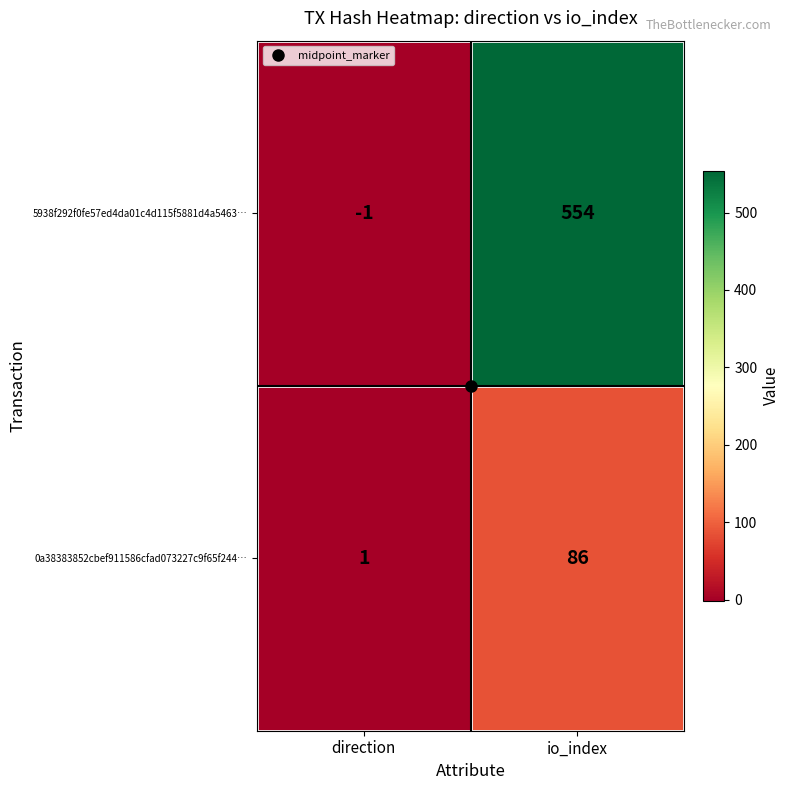

Which label corresponds to the largest value in the chart?

io_index